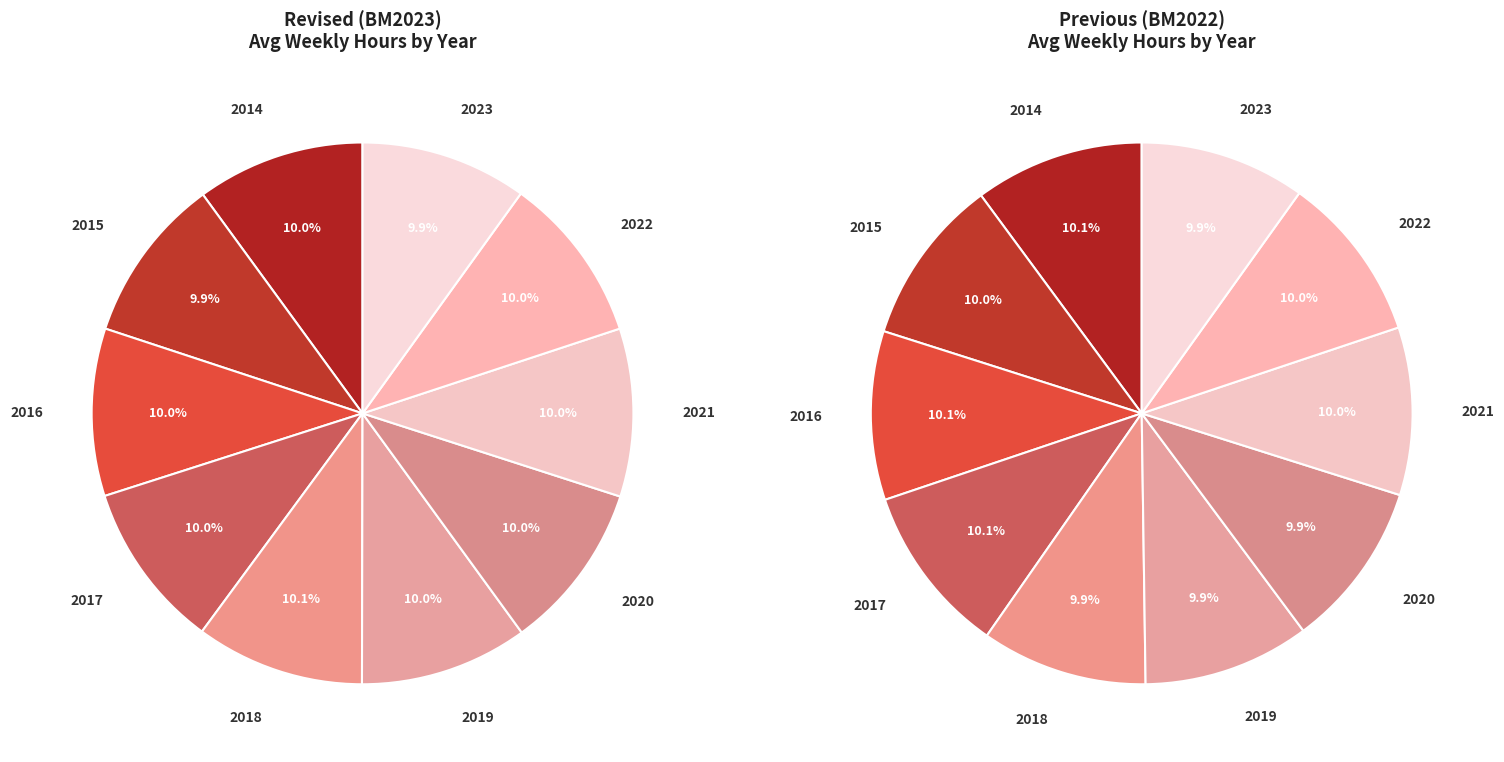

To the nearest percent, what percentage of the pie is 2022?

10%